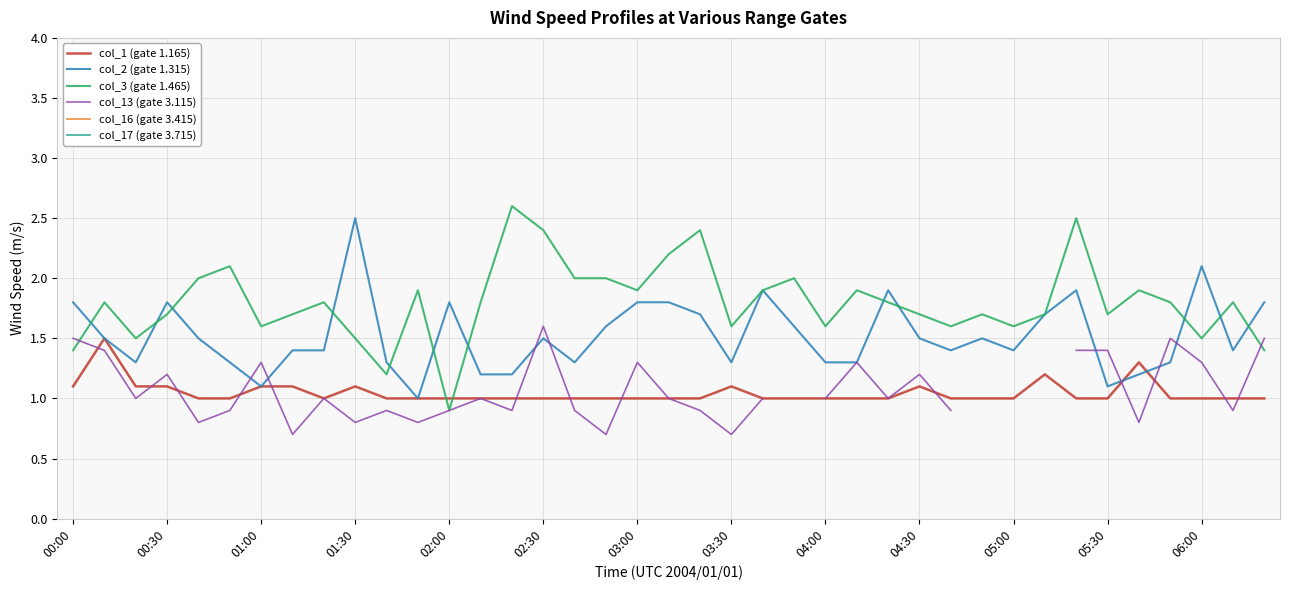

How many intersections are there between col_1 (gate 1.165) and col_3 (gate 1.465)?

2